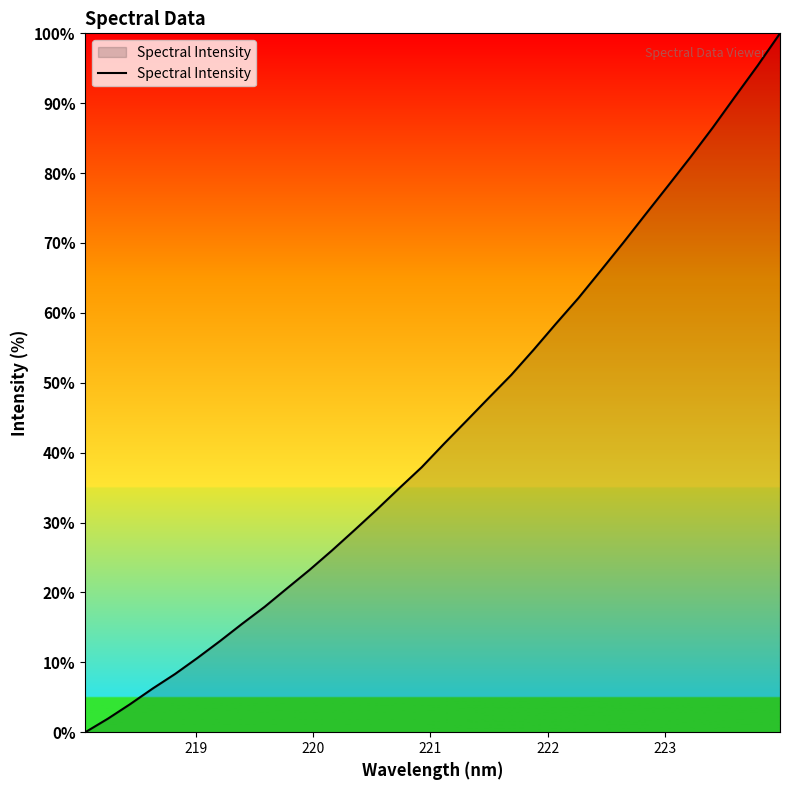

What is the difference between the maximum and minimum values?

100.0